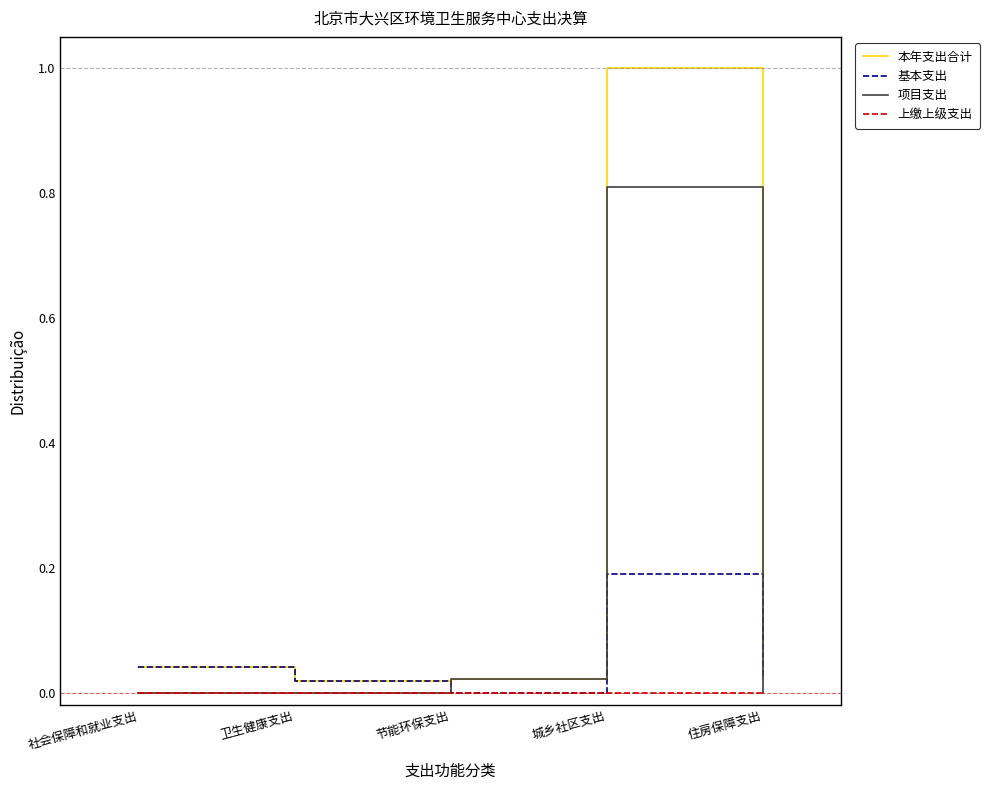

Rank the series by their maximum value, from highest to lowest.

本年支出合计, 项目支出, 基本支出, 上缴上级支出